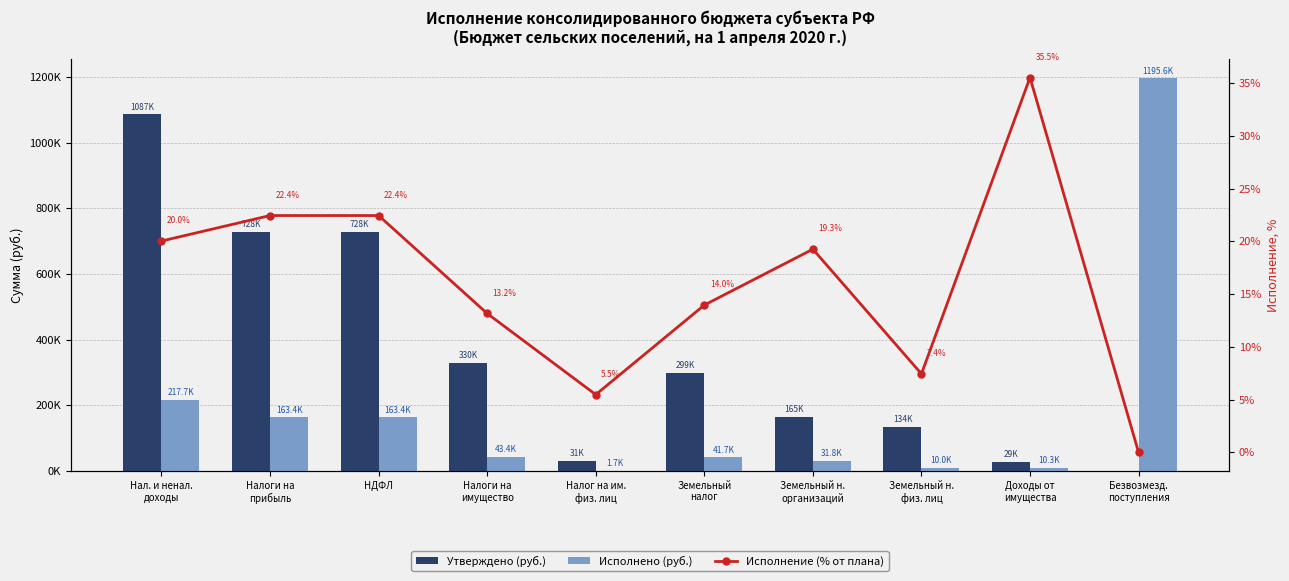

Reading right to left, list all the values displayed in this chart.

Утверждено (руб.): 0.0	29000.0	134000.0	165000.0	299000.0	31000.0	330000.0	728000.0	728000.0	1087000.0
Исполнено (руб.): 1195614.9	10300.6	9963.5	31766.7	41730.2	1696.1	43426.3	163381.8	163381.8	217688.7
Исполнение (% от плана): 0.0	35.5	7.4	19.3	14.0	5.5	13.2	22.4	22.4	20.0